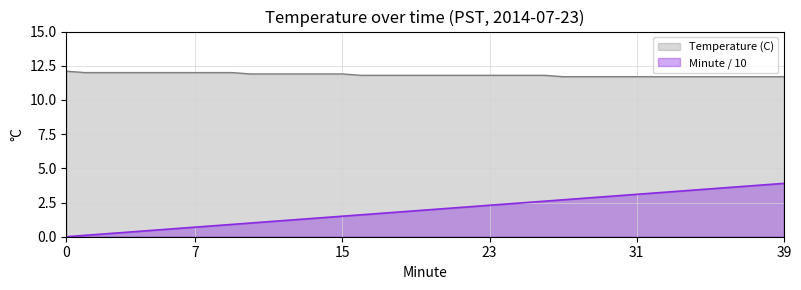

Reading left to right, transcribe all the data shown in this chart.

Temperature (C): 12.1	12.0	12.0	12.0	12.0	12.0	12.0	12.0	12.0	12.0	11.9	11.9	11.9	11.9	11.9	11.9	11.8	11.8	11.8	11.8	11.8	11.8	11.8	11.8	11.8	11.8	11.8	11.7	11.7	11.7	11.7	11.7	11.7	11.7	11.7	11.7	11.7	11.7	11.7	11.7
Minute / 10: 0.0	0.1	0.2	0.3	0.4	0.5	0.6	0.7	0.8	0.9	1.0	1.1	1.2	1.3	1.4	1.5	1.6	1.7	1.8	1.9	2.0	2.1	2.2	2.3	2.4	2.5	2.6	2.7	2.8	2.9	3.0	3.1	3.2	3.3	3.4	3.5	3.6	3.7	3.8	3.9